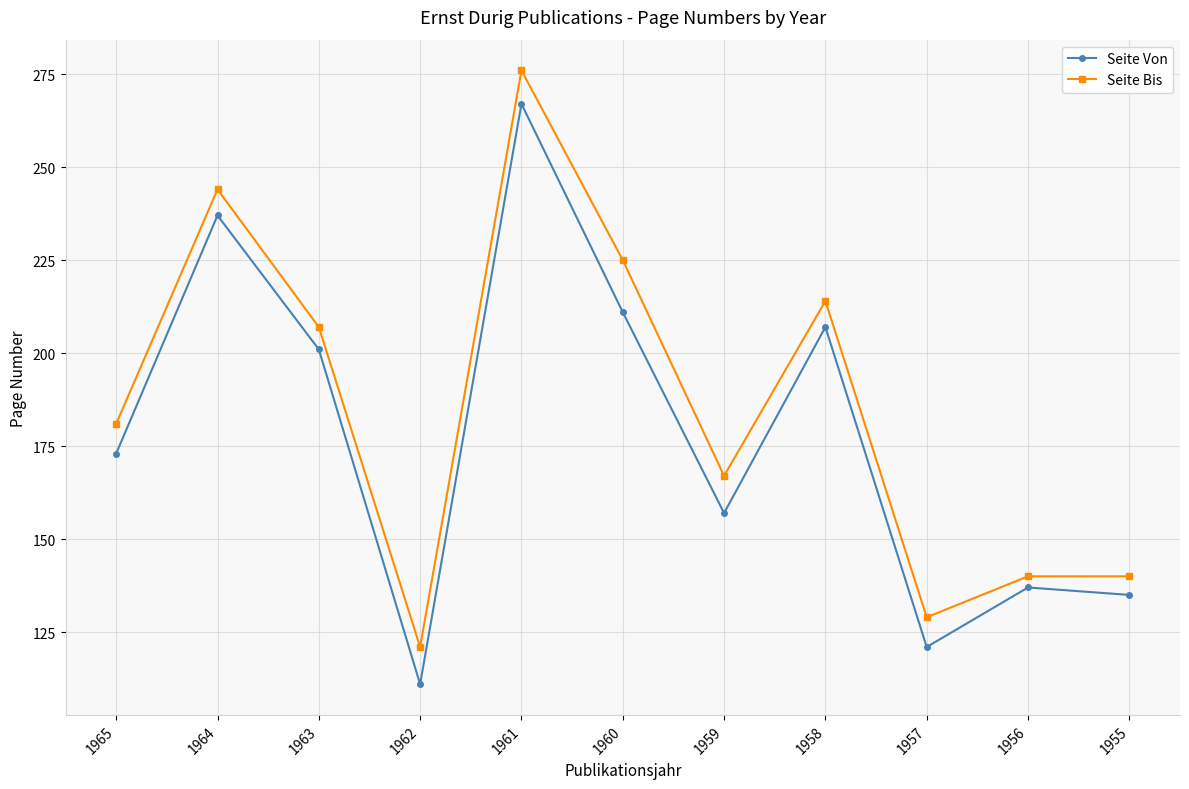

How many lines are shown in the chart?

2